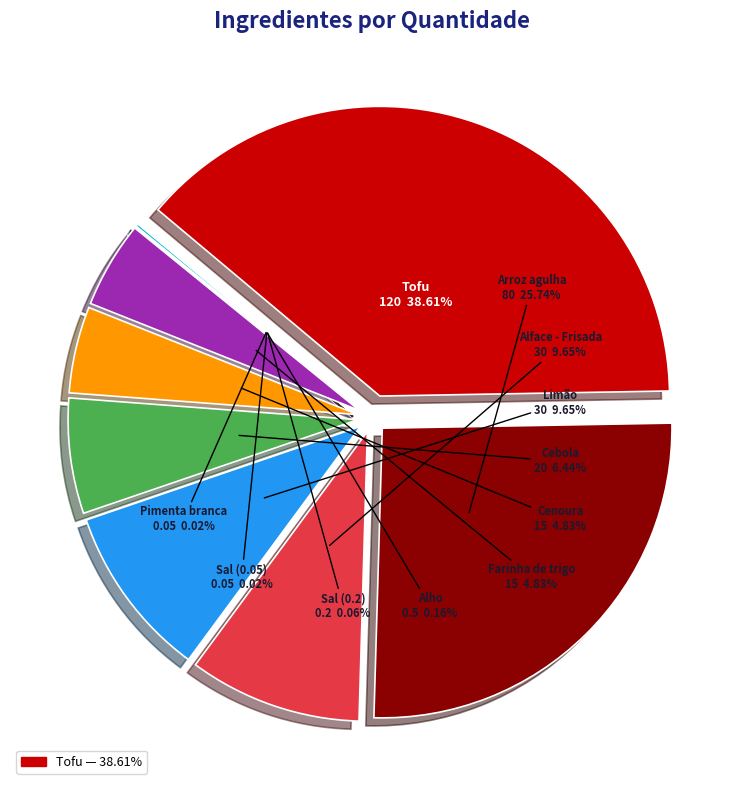

True or false: Alho accounts for 11% of the total.

False